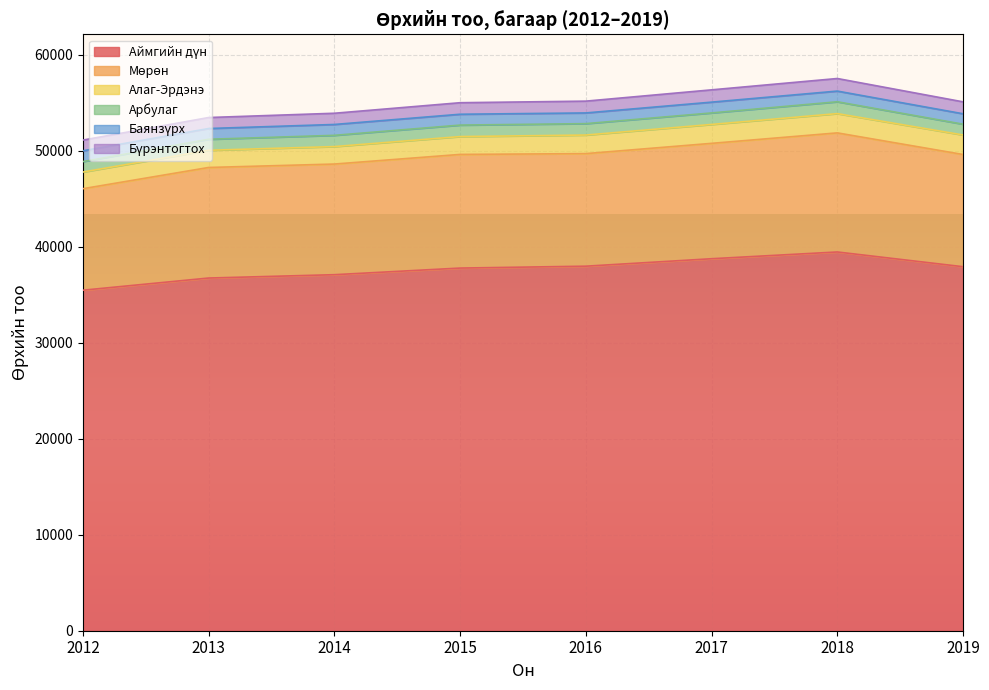

Which category has the lowest value in the Мөрөн series?

2012